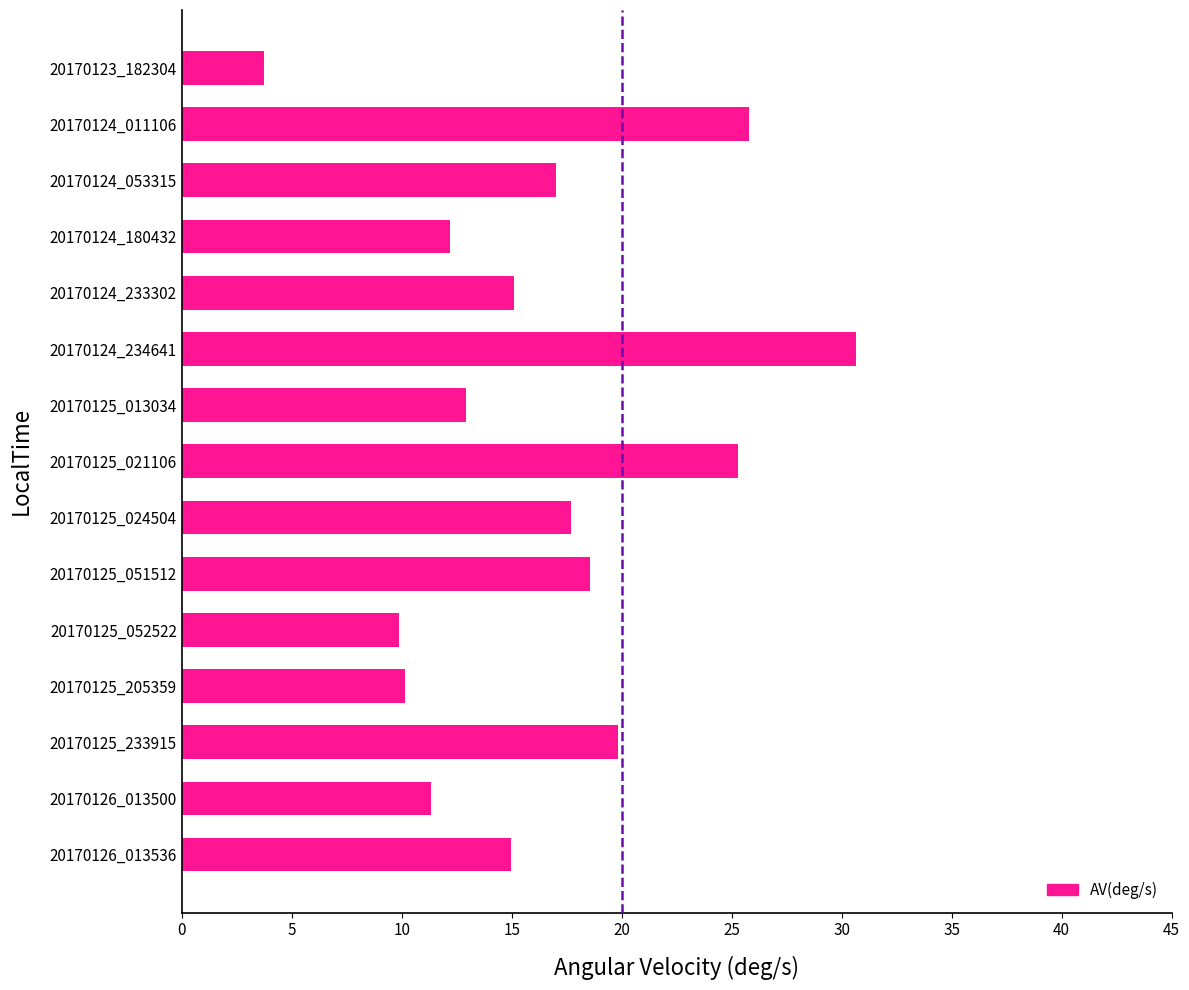

What is the maximum value shown in the chart?

30.7